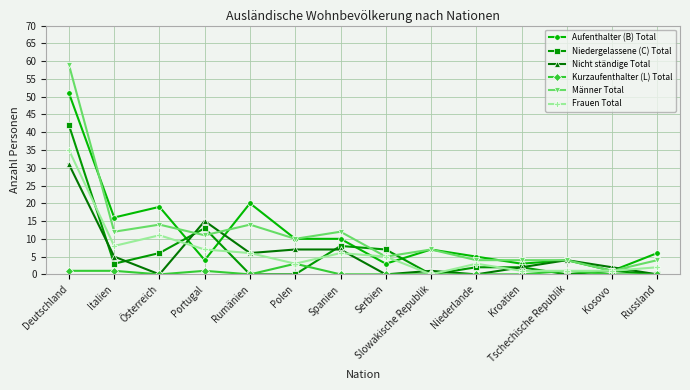

Does the chart display data point markers on the line(s)?

Yes